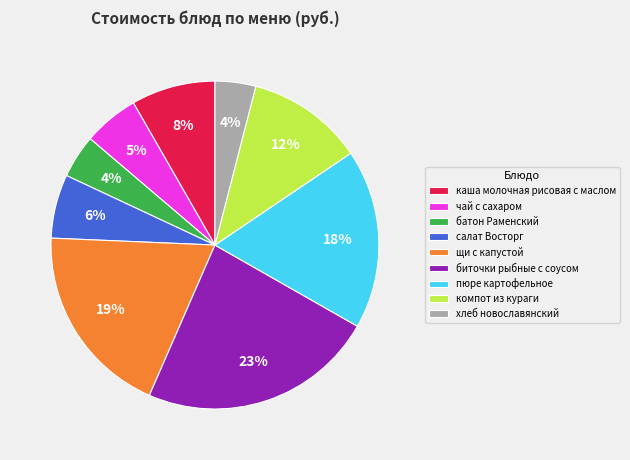

To the nearest percent, what is the difference between the largest and smallest slice percentages?

19%